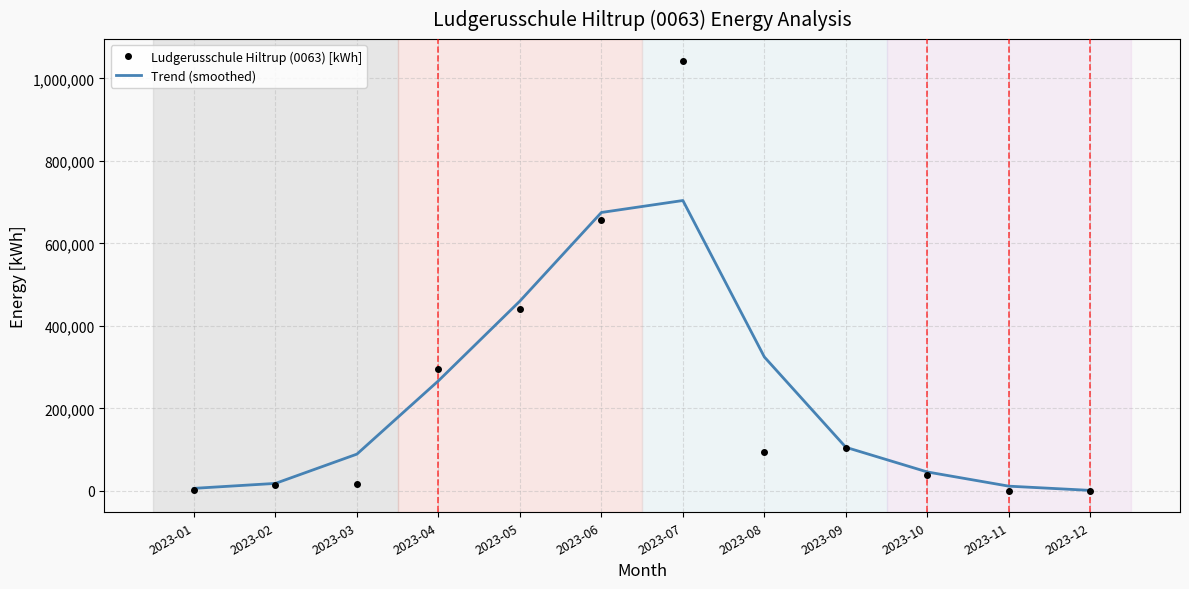

Which series has the widest spread of values?

Ludgerusschule Hiltrup (0063) [kWh]